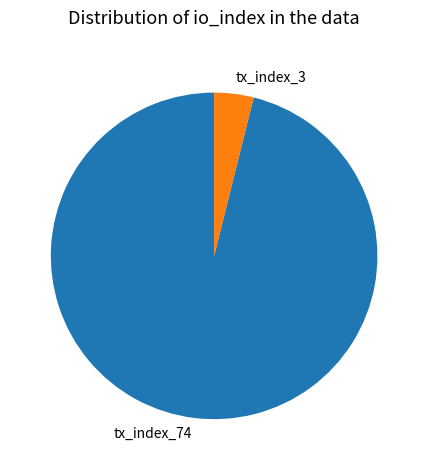

Does tx_index_3 account for over 50% of the chart?

No